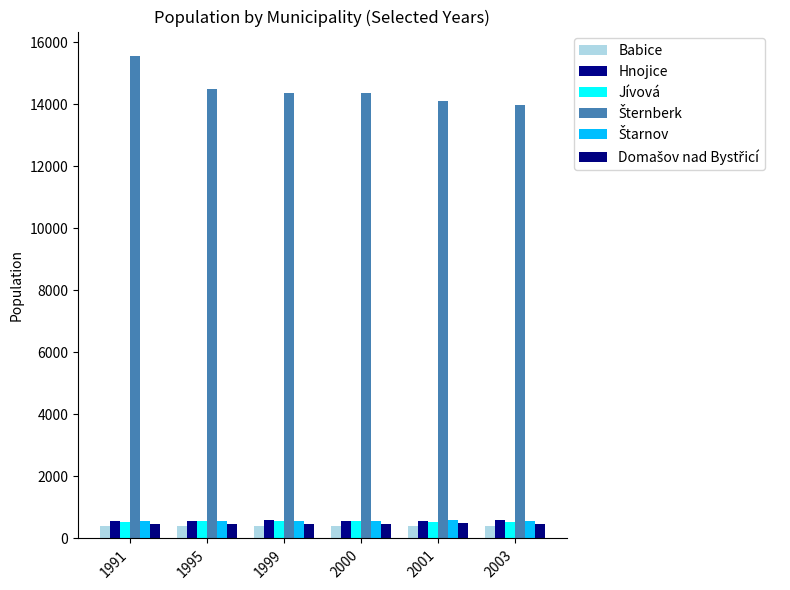

What is the minimum value shown in the chart?

393